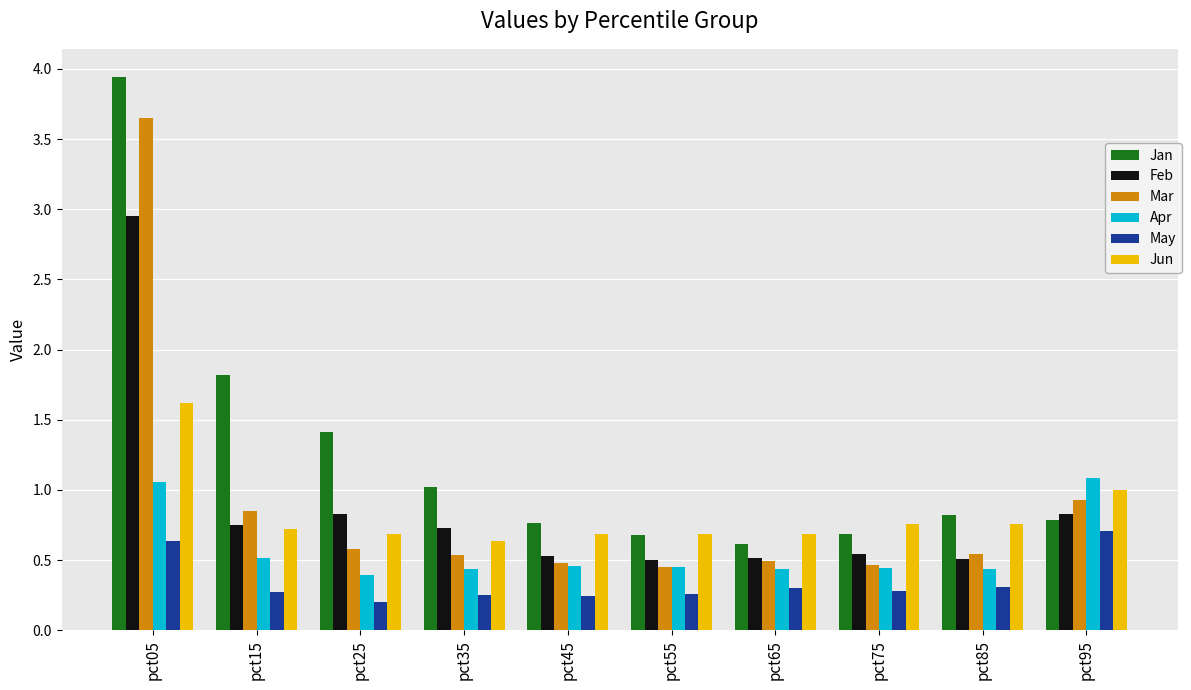

At which category is the sum across all series the highest?

pct05